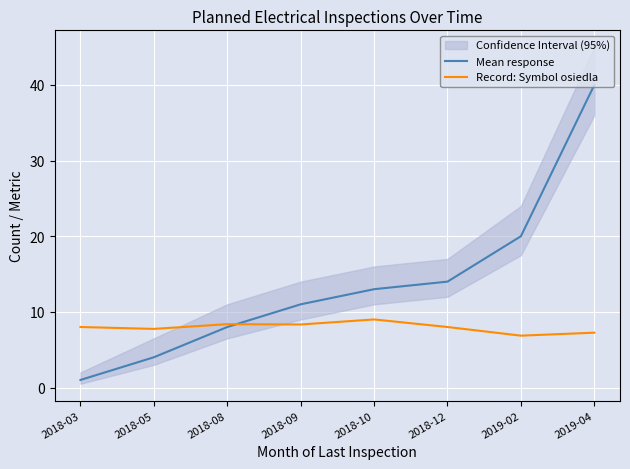

In Record: Symbol osiedla, how many points are lower than both neighbors (excluding endpoints)?

3